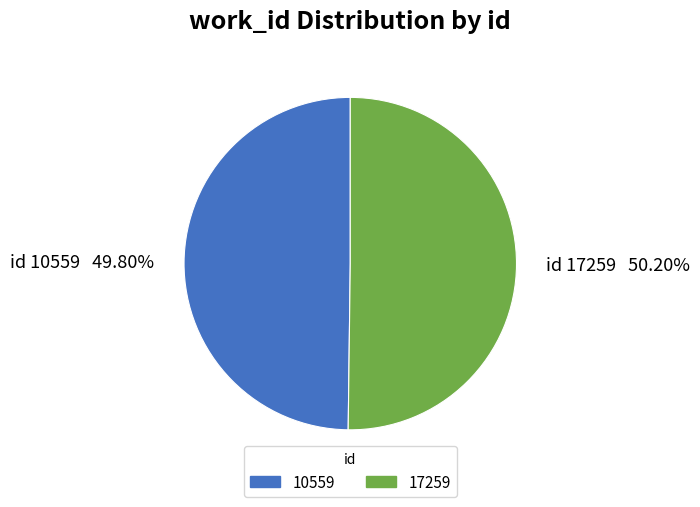

Count the number of slices in the pie.

2